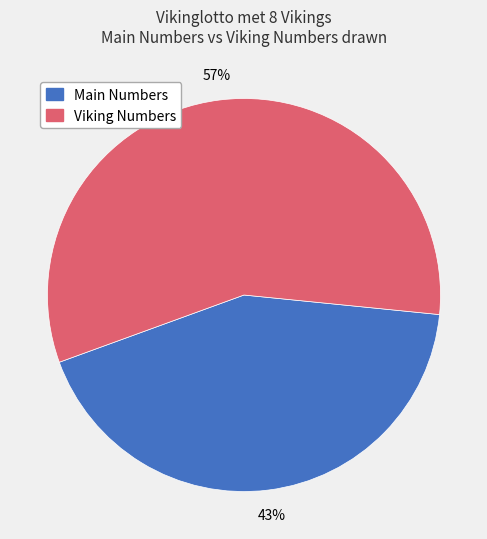

True or false: Viking Numbers accounts for 57% of the total.

True